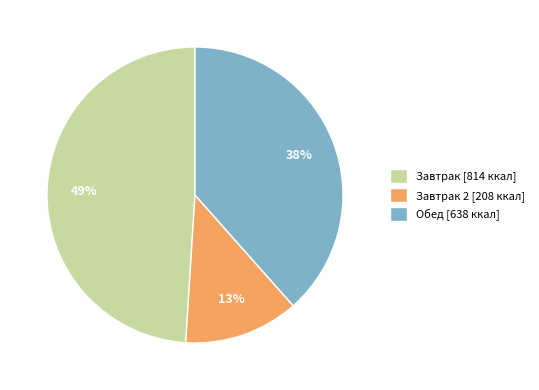

Do Завтрак [814 ккал] and Завтрак 2 [208 ккал] together represent more than half of the pie?

Yes